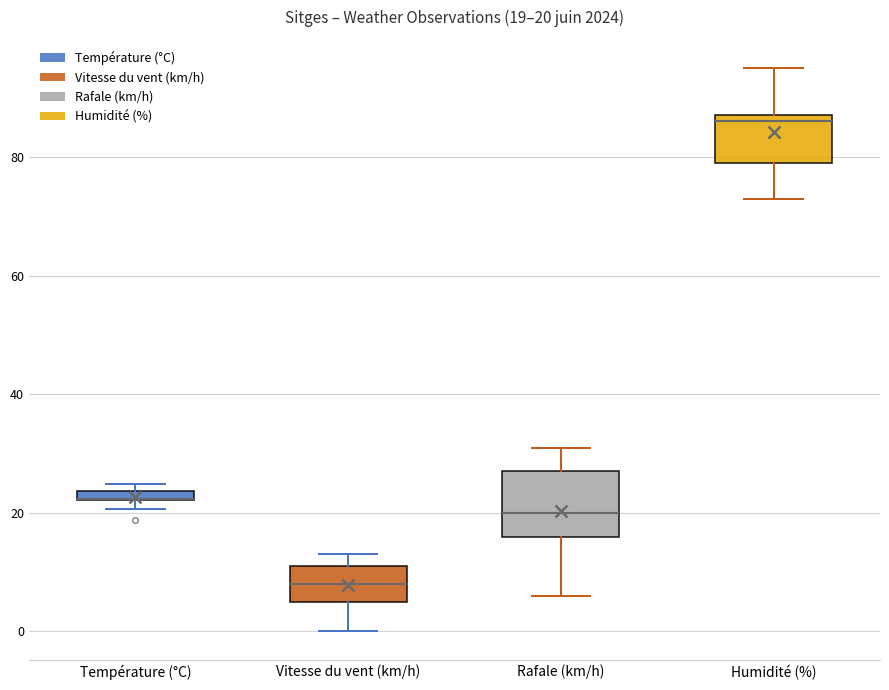

Comparing the boxes themselves (not the whiskers), which one is the tallest?

Rafale (km/h)